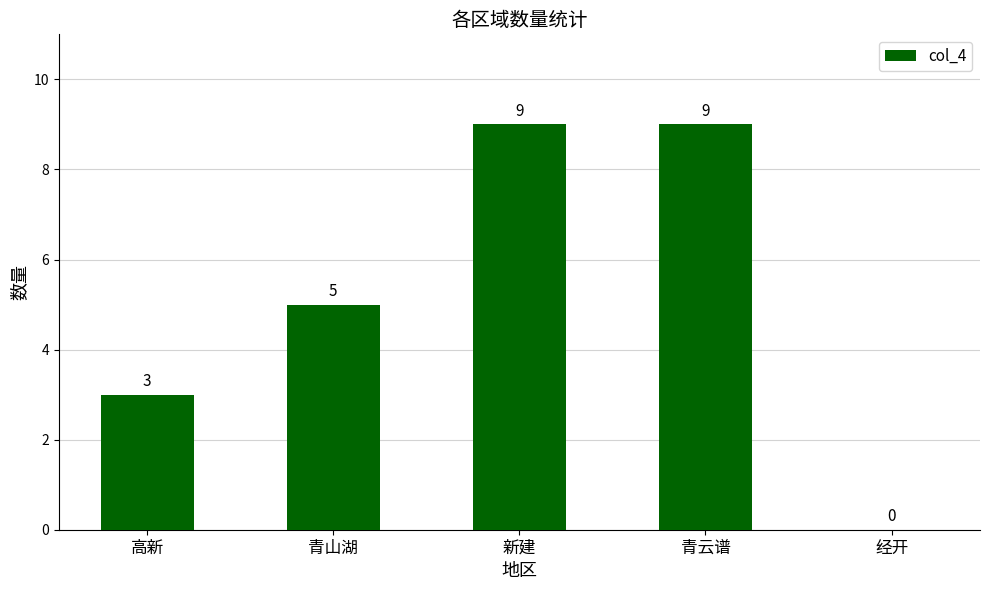

At which label is the value closest to 4?

高新